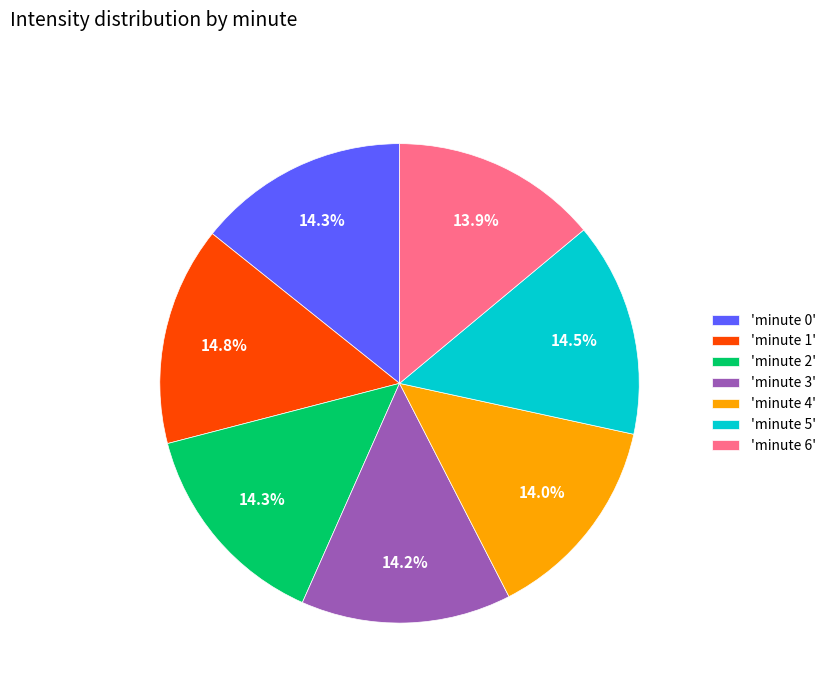

Is there a majority slice in this chart?

No